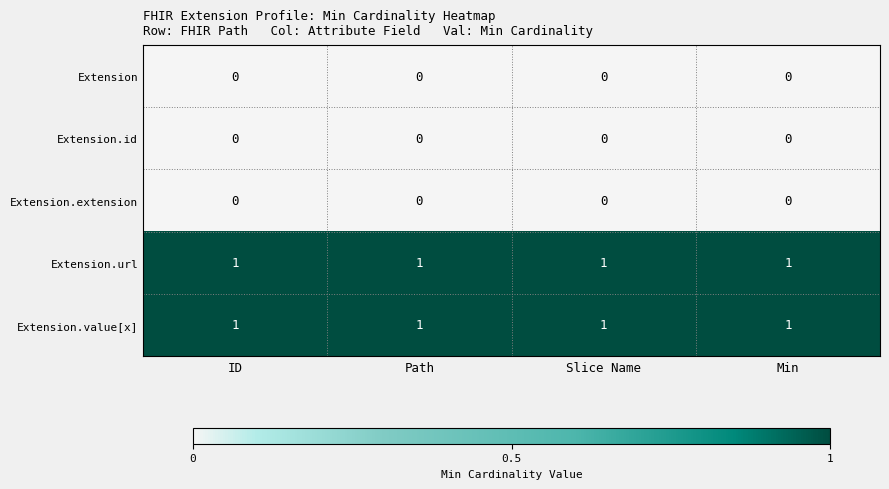

Is the value of Extension.value[x] at Slice Name greater than the value of Extension.extension at ID?

Yes